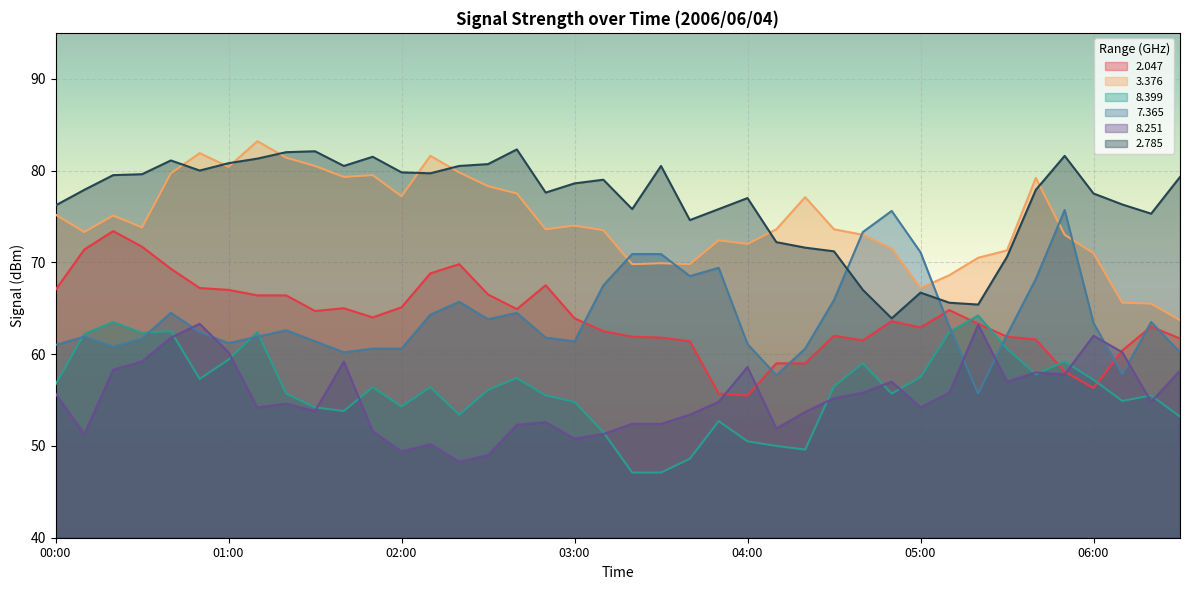

What is the sum of the 8.399 values at 00:00 and 05:10?

119.1